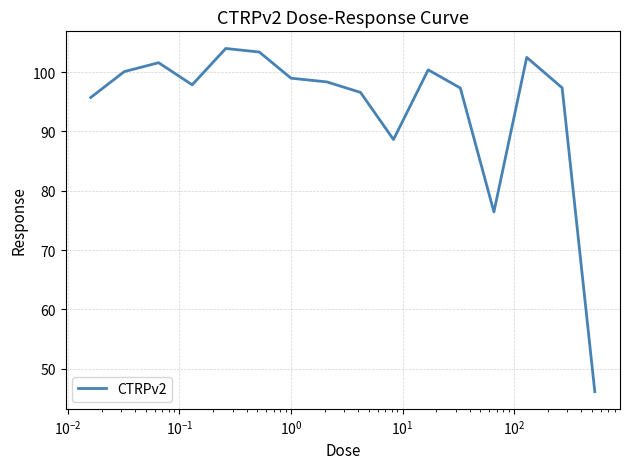

What is the difference between the maximum and minimum values?

57.9